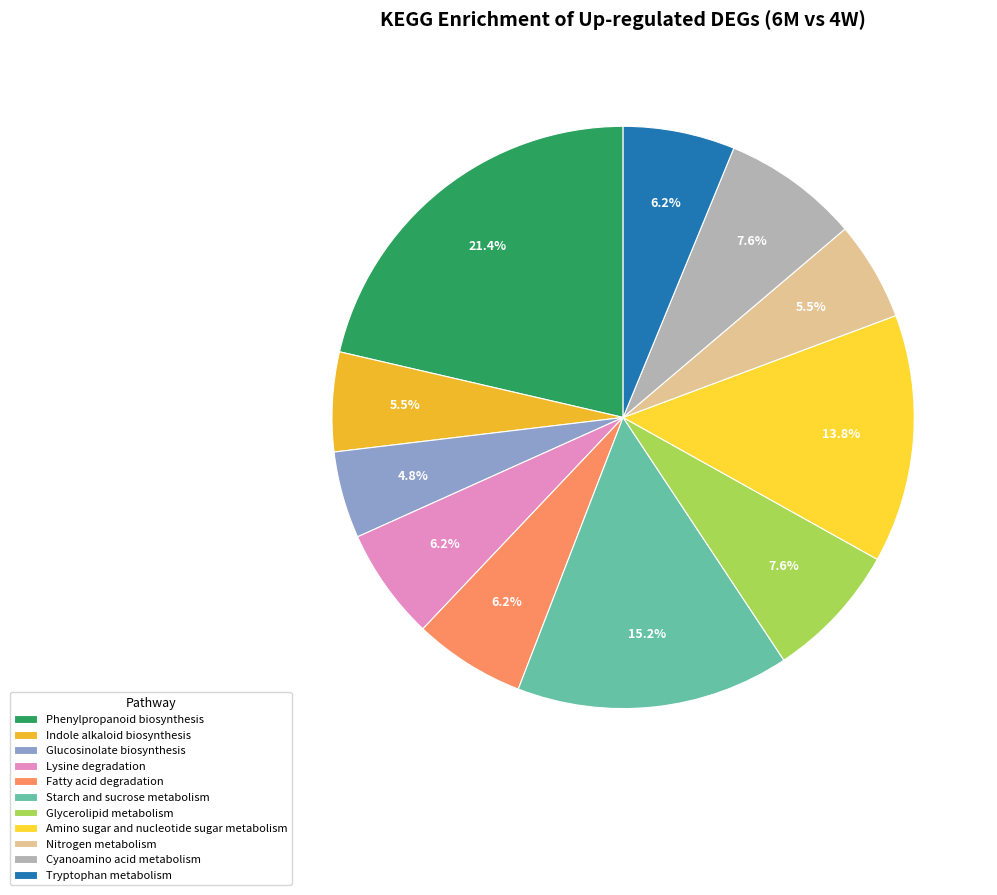

How many slices are in this pie chart?

11